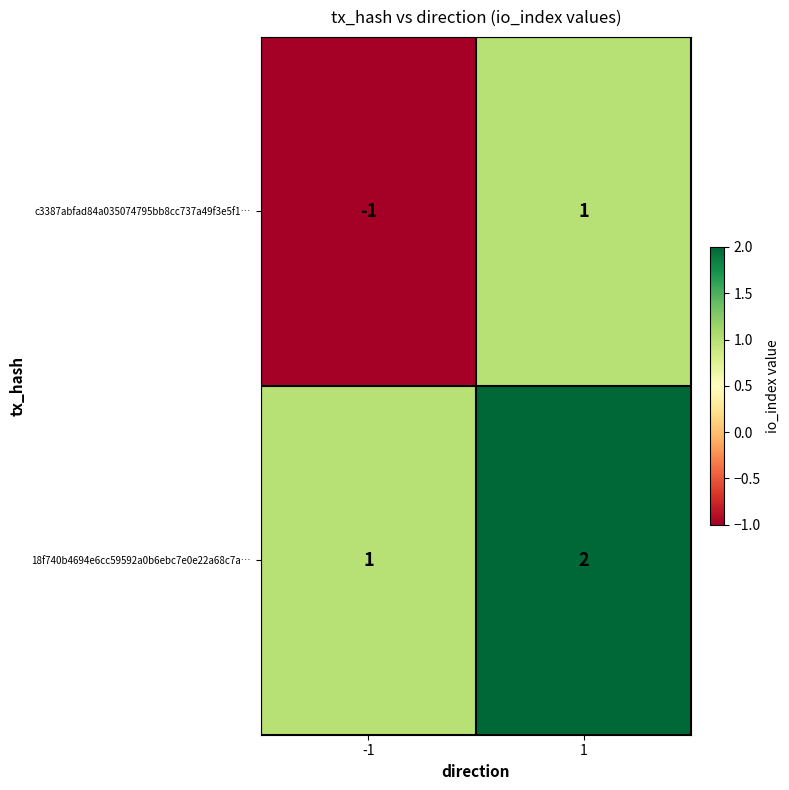

What is the difference between the highest and lowest values at -1?

2